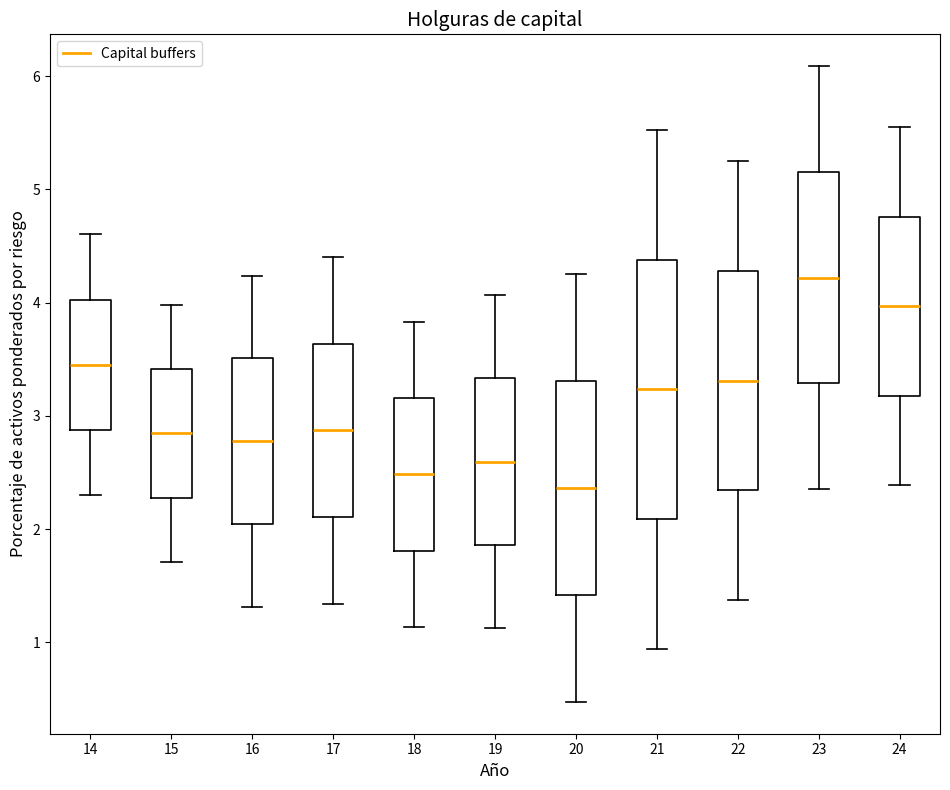

Which box is the tallest, from its lower edge to its upper edge?

21